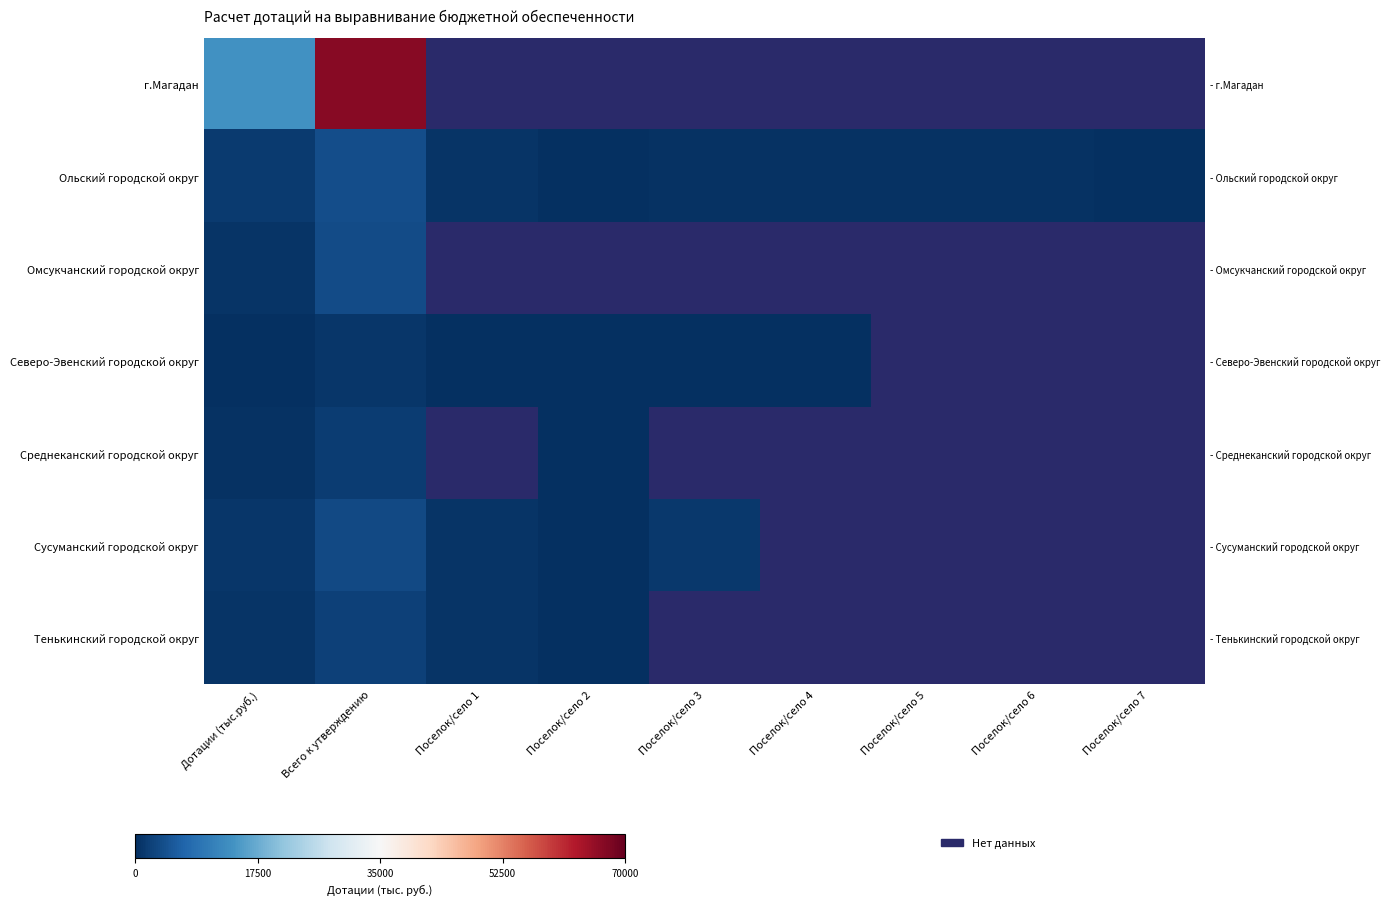

What is the difference between the maximum and minimum values in the Ольский городской округ series?

3875.0